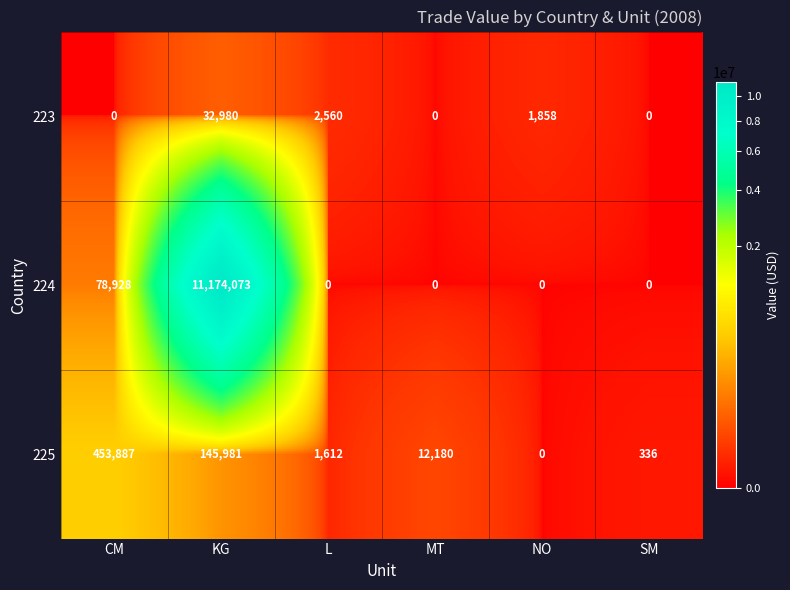

What is the difference between the maximum and second lowest values in the 223 series?

32980